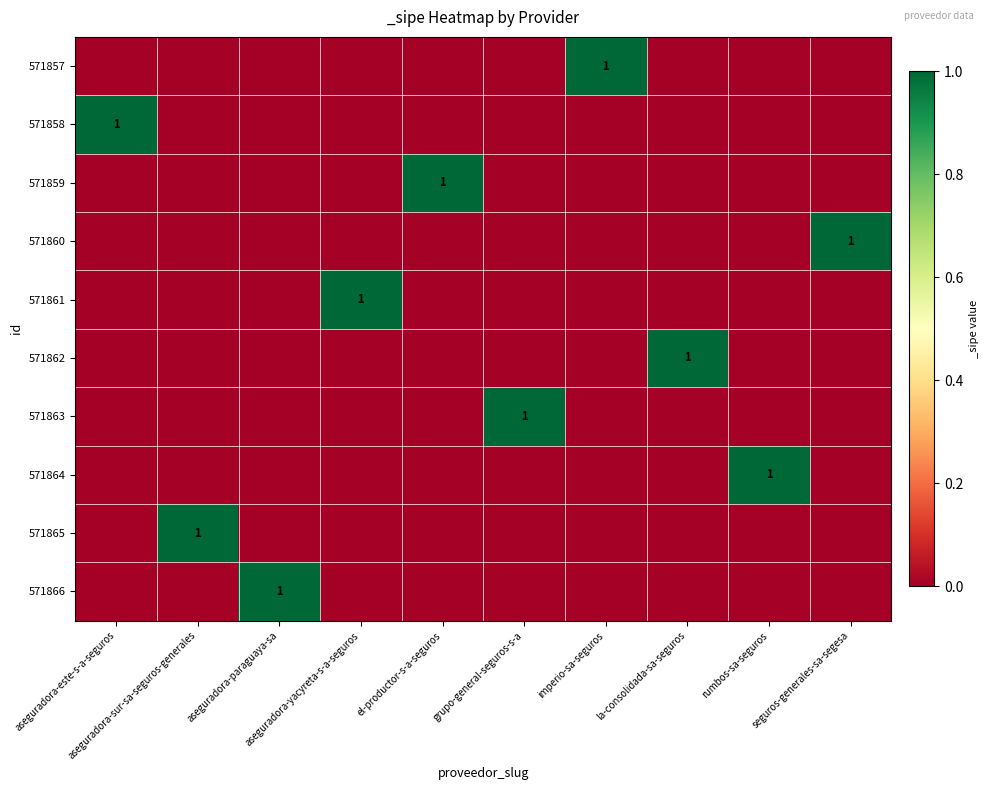

The 571865 series shows 1 at aseguradora-sur-sa-seguros-generales. True or false?

True